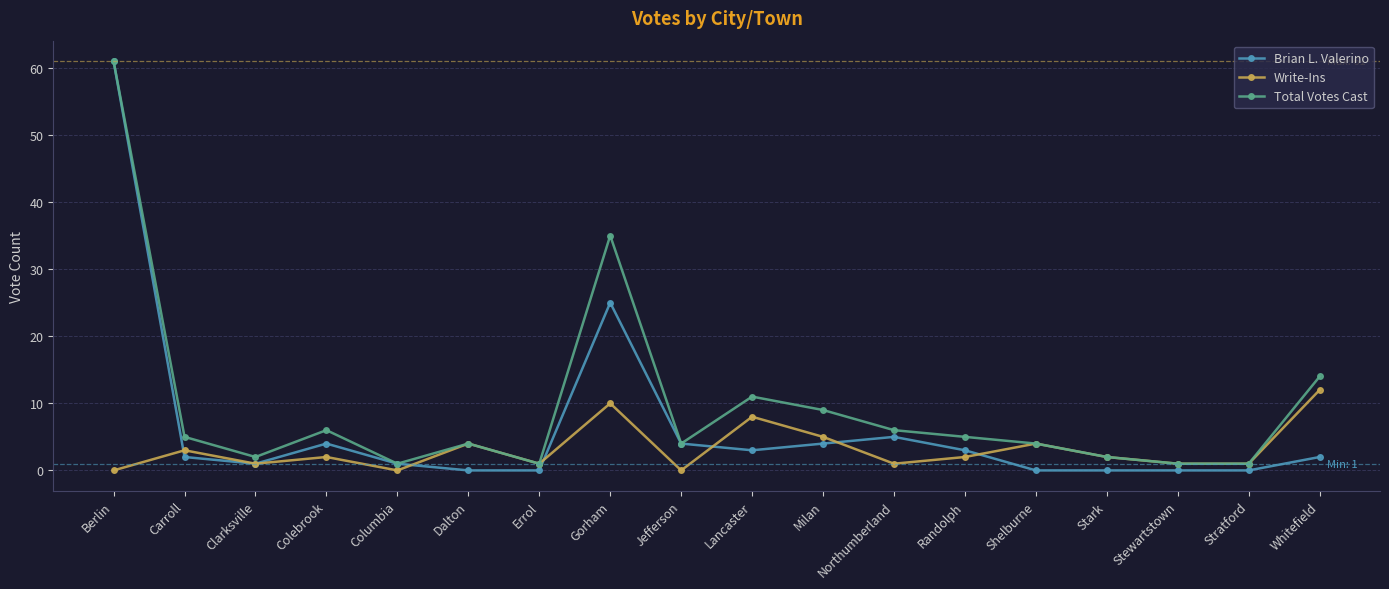

At which category does Write-Ins reach its first local peak?

Carroll